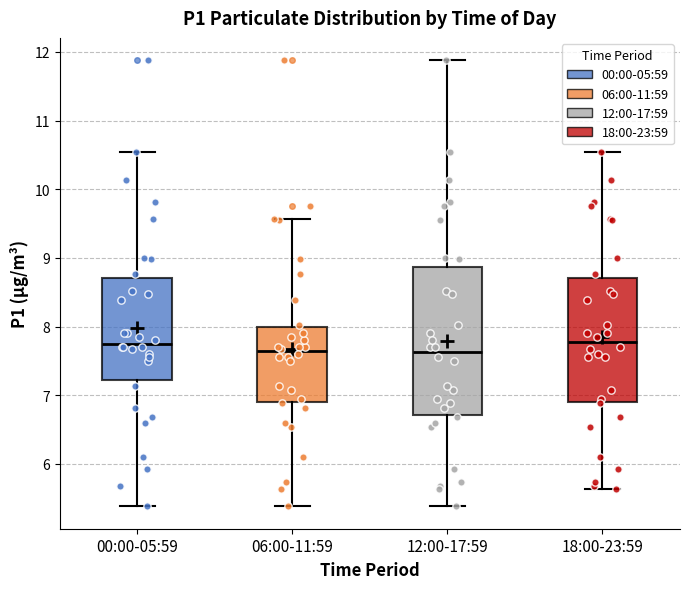

Reading left to right, transcribe this box plot: for each box, give where its median line is, the range the box spans, and where its two whiskers end, as read against the y-axis. The values are not printed on the chart, so give them approximately, as read against the axis.

00:00-05:59: median 7.8, box 7.2 to 8.7, whiskers 5.4 to 10.6
06:00-11:59: median 7.6, box 6.9 to 8.0, whiskers 5.4 to 9.6
12:00-17:59: median 7.6, box 6.7 to 8.9, whiskers 5.4 to 11.9
18:00-23:59: median 7.8, box 6.9 to 8.7, whiskers 5.6 to 10.6